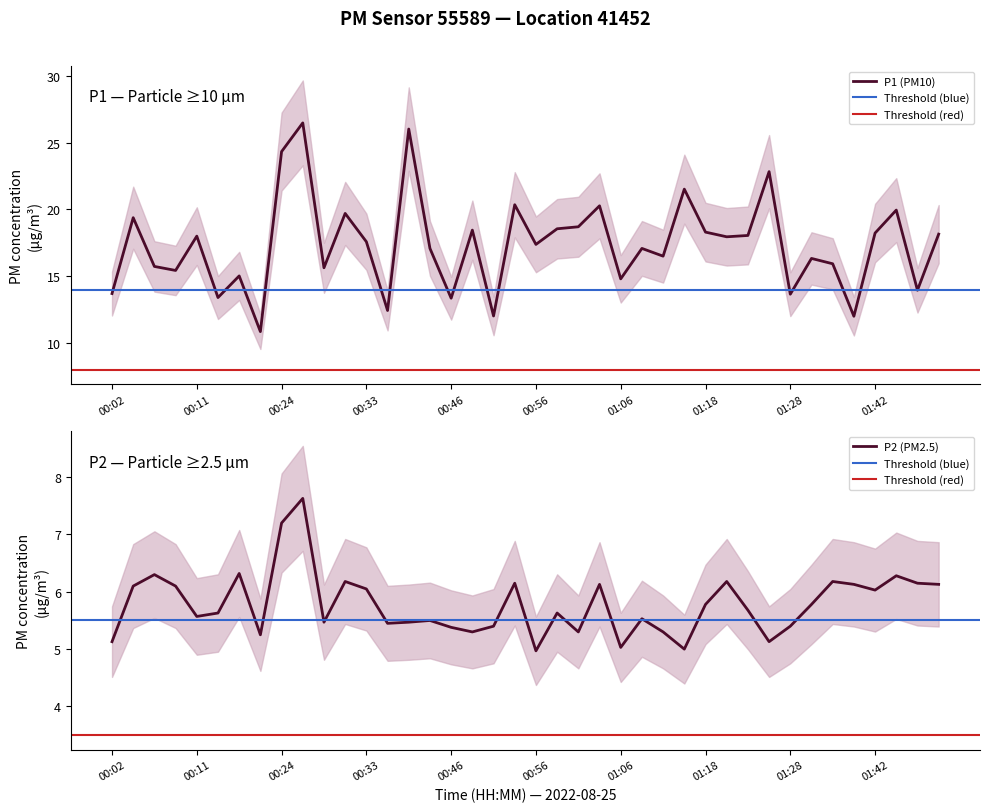

In P2, how many points are lower than both neighbors (excluding endpoints)?

11